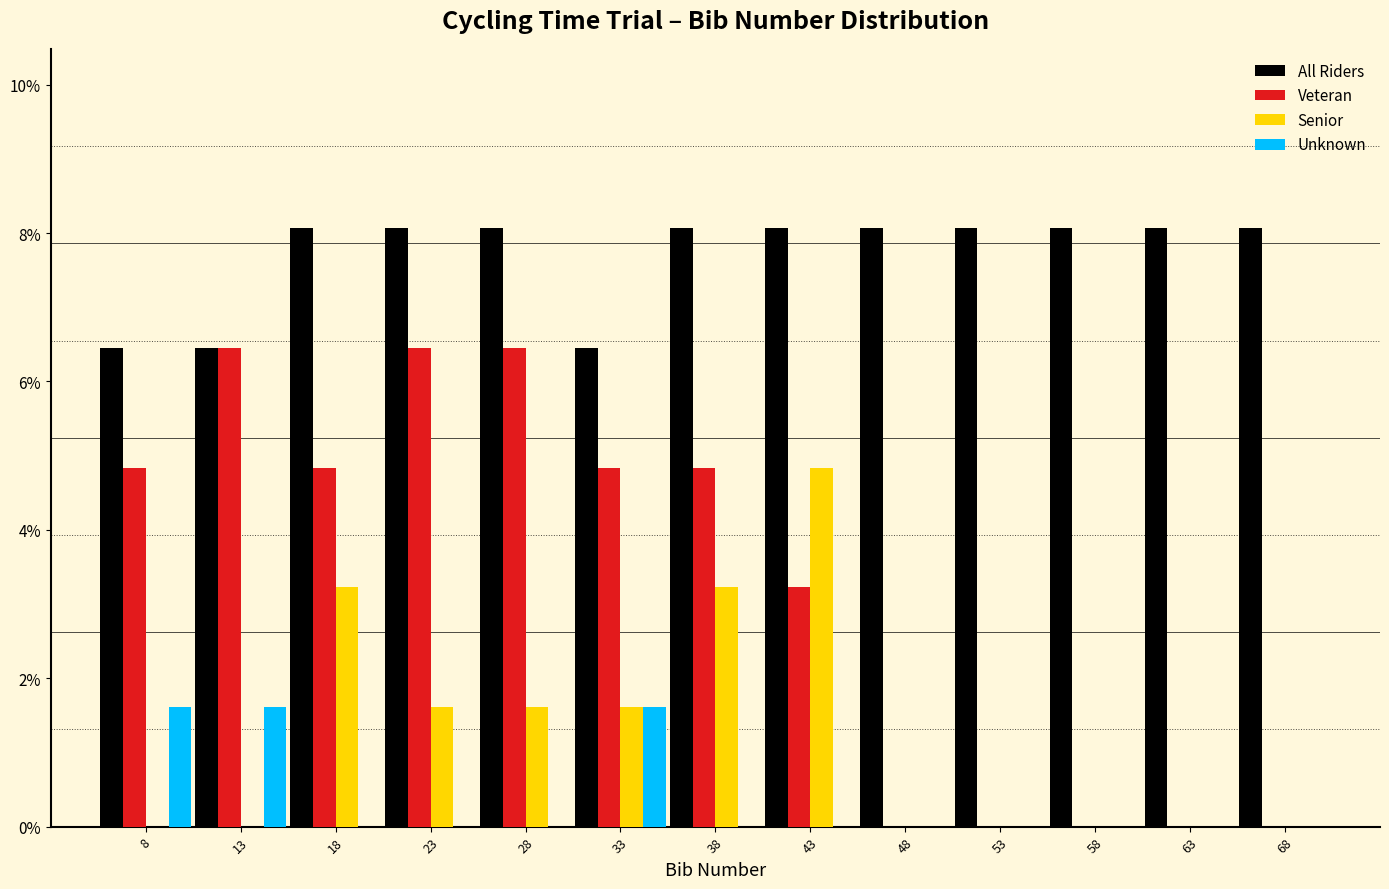

What is the height of the Veteran bar covering 30.5 to 35.5 on the x-axis? The values are not printed on the chart, so give them approximately, as read against the axis.

4.8